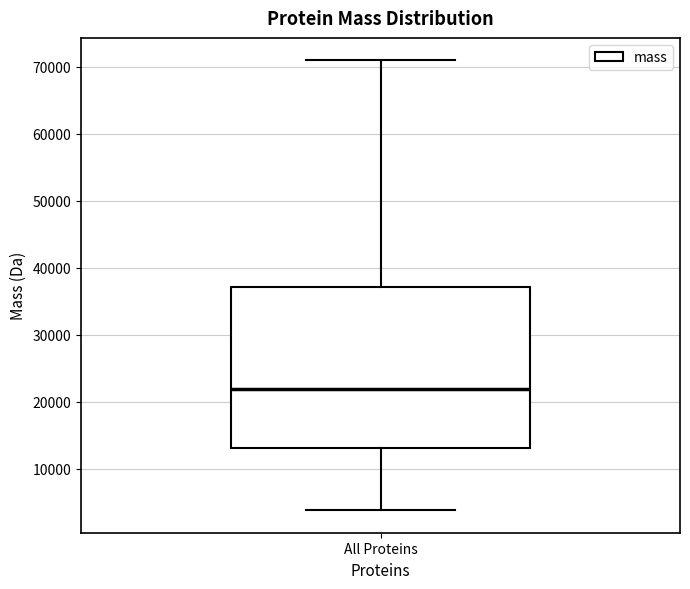

Where is the lower edge of the box for All Proteins on the y-axis? The values are not printed on the chart, so give them approximately, as read against the axis.

13000